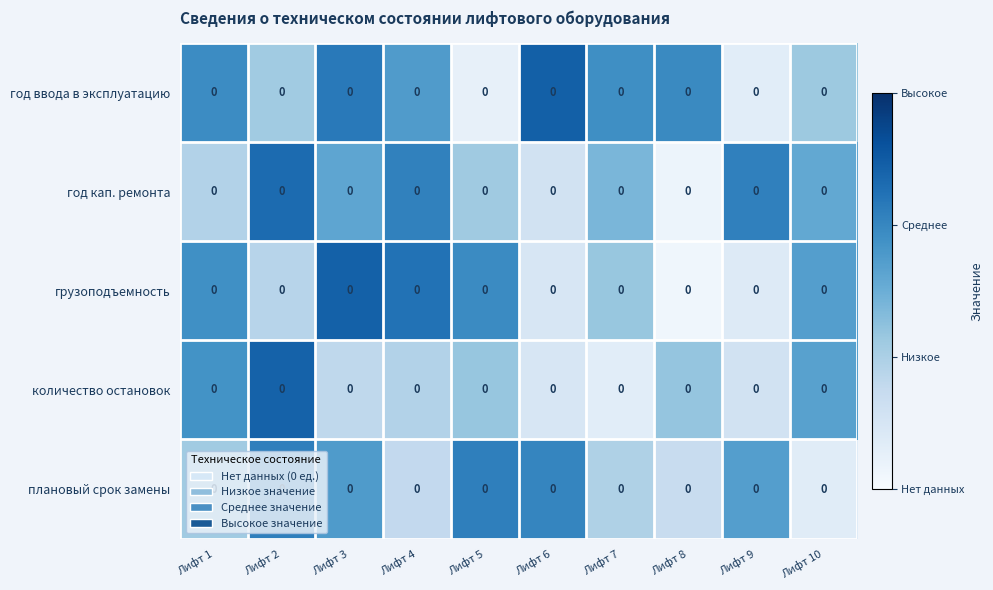

Reading left to right, extract all data points from this chart.

год ввода в эксплуатацию: Лифт 1=0.0	Лифт 2=0.0	Лифт 3=0.0	Лифт 4=0.0	Лифт 5=0.0	Лифт 6=0.0	Лифт 7=0.0	Лифт 8=0.0	Лифт 9=0.0	Лифт 10=0.0
год кап. ремонта: Лифт 1=0.0	Лифт 2=0.0	Лифт 3=0.0	Лифт 4=0.0	Лифт 5=0.0	Лифт 6=0.0	Лифт 7=0.0	Лифт 8=0.0	Лифт 9=0.0	Лифт 10=0.0
грузоподъемность: Лифт 1=0.0	Лифт 2=0.0	Лифт 3=0.0	Лифт 4=0.0	Лифт 5=0.0	Лифт 6=0.0	Лифт 7=0.0	Лифт 8=0.0	Лифт 9=0.0	Лифт 10=0.0
количество остановок: Лифт 1=0.0	Лифт 2=0.0	Лифт 3=0.0	Лифт 4=0.0	Лифт 5=0.0	Лифт 6=0.0	Лифт 7=0.0	Лифт 8=0.0	Лифт 9=0.0	Лифт 10=0.0
плановый срок замены: Лифт 1=0.0	Лифт 2=0.0	Лифт 3=0.0	Лифт 4=0.0	Лифт 5=0.0	Лифт 6=0.0	Лифт 7=0.0	Лифт 8=0.0	Лифт 9=0.0	Лифт 10=0.0